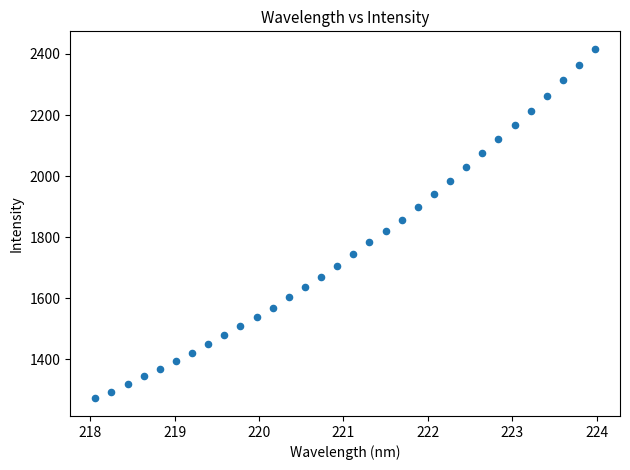

What is the range of X values (max minus min)?

5.9